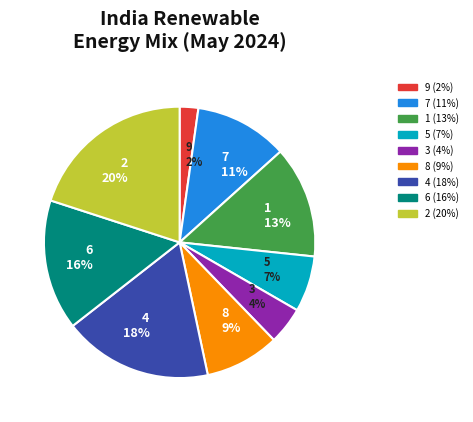

Which category has the smallest portion of the pie?

9